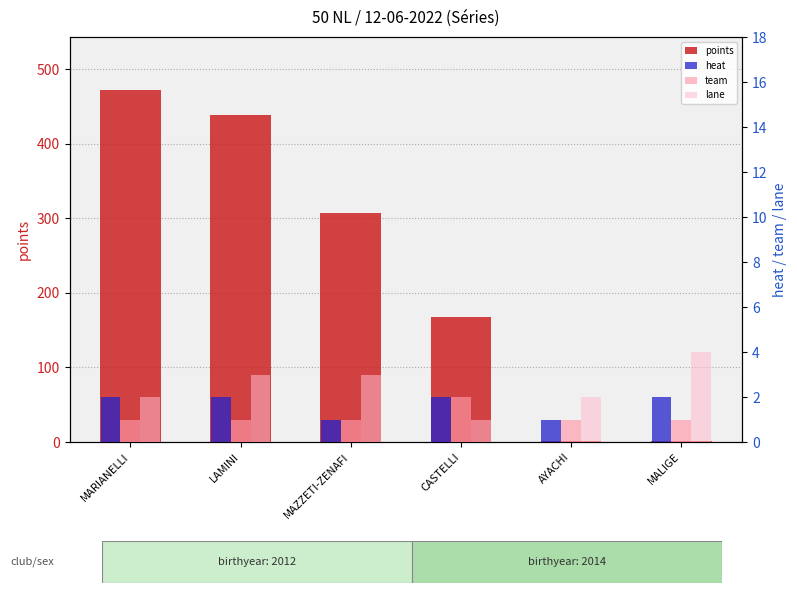

Is it true that points equals 850 at MARIANELLI?

False